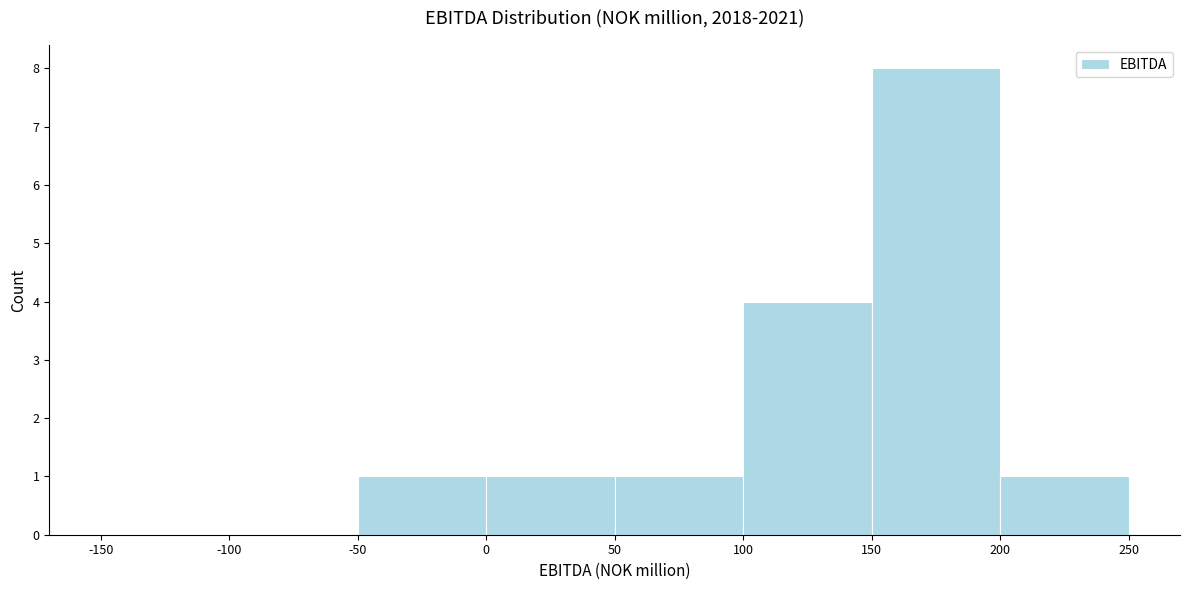

Reading left to right, list every bar in this chart as the range it spans on the x-axis followed by its height. The values are not printed on the chart, so give them approximately, as read against the axis.

-150 to -100: 0
-100 to -50: 0
-50 to 0: 1
0 to 50: 1
50 to 100: 1
100 to 150: 4
150 to 200: 8
200 to 250: 1